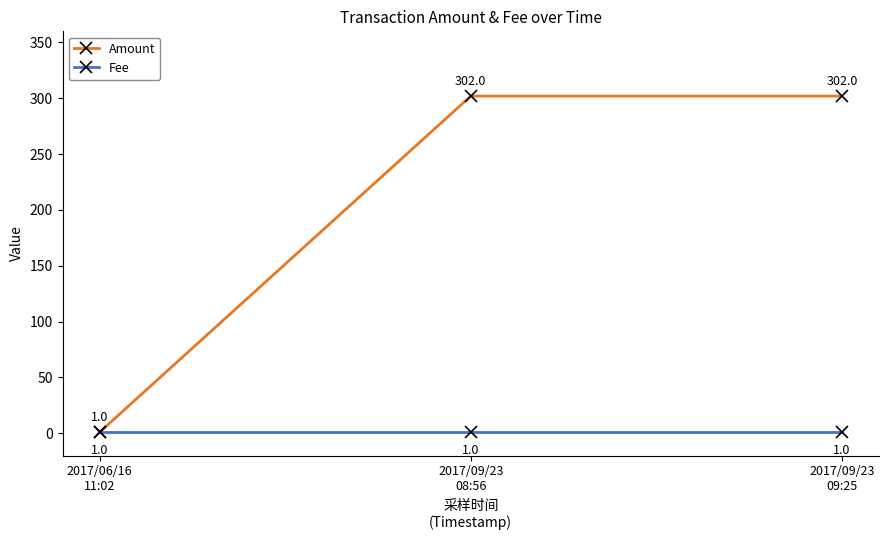

What is the label of the 3rd point from the left?

2017/09/23
09:25